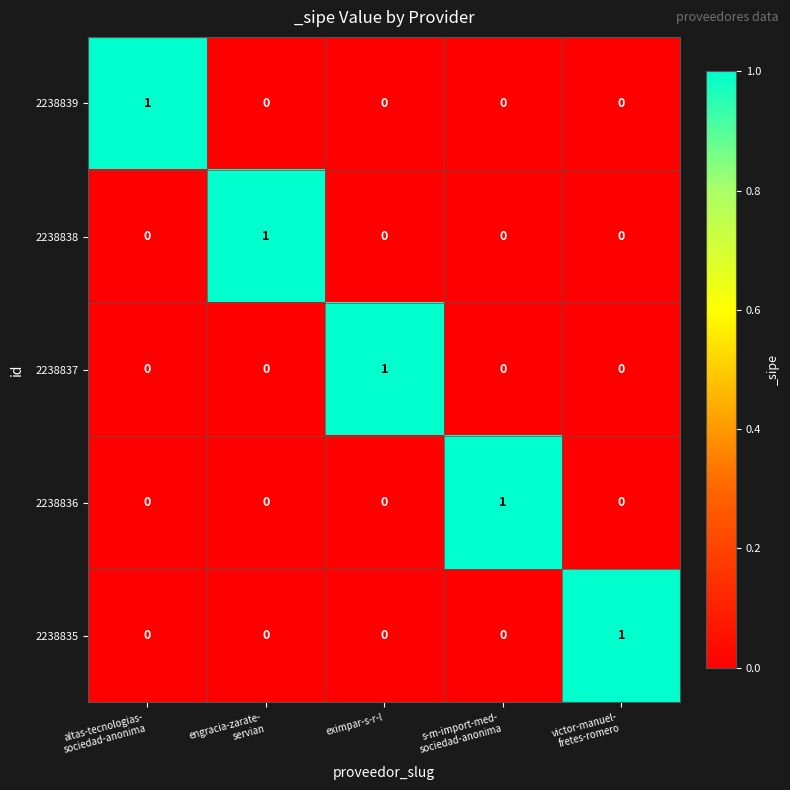

How many 2238838 values are between 0 and 1?

5